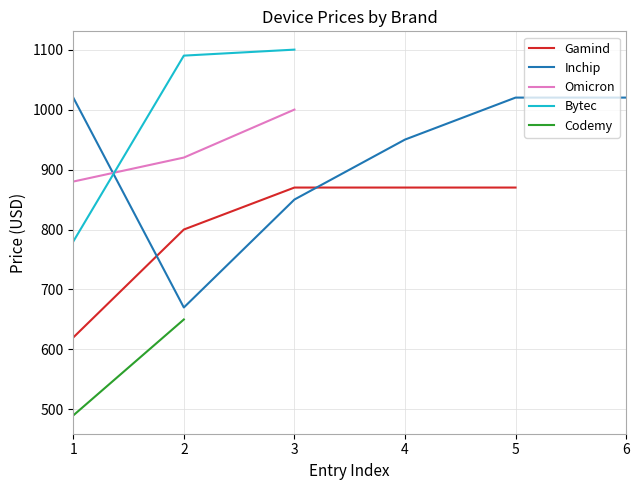

The value of Omicron at 1 is 1178. True or false?

False